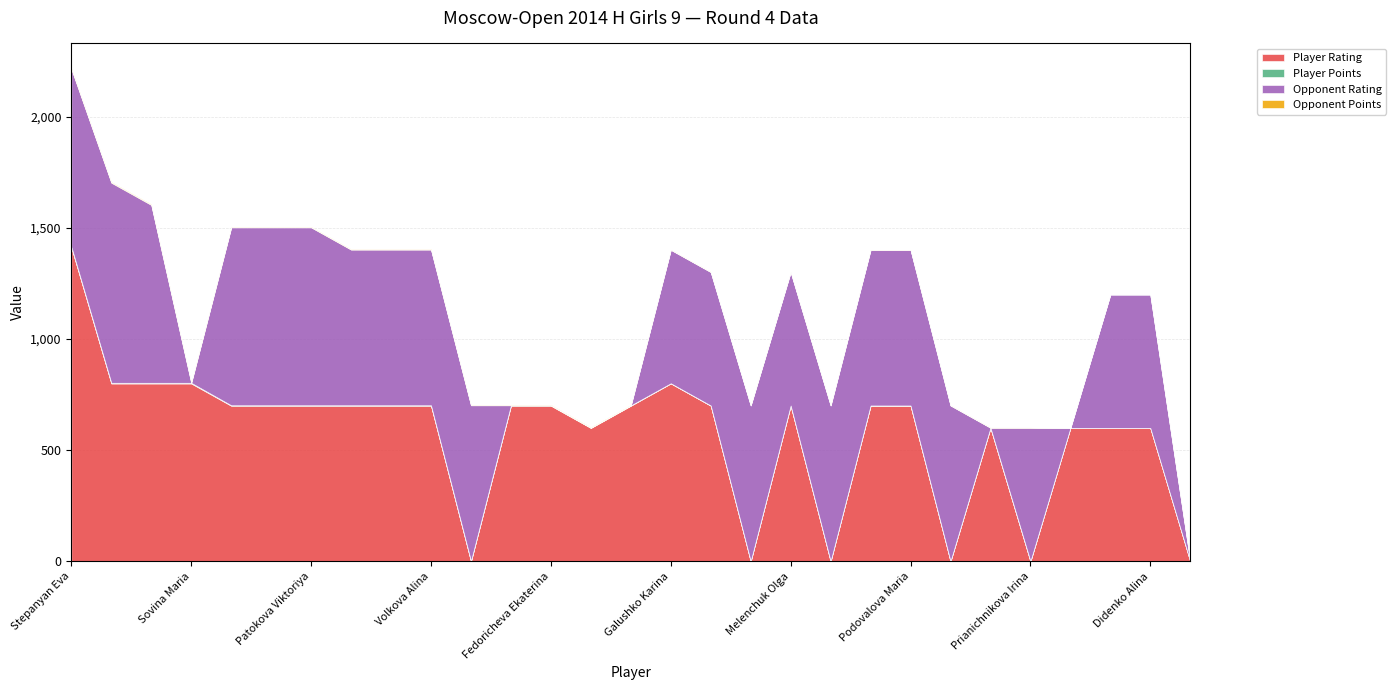

Read the Player Rating value at Bondareva Daria.

800.0